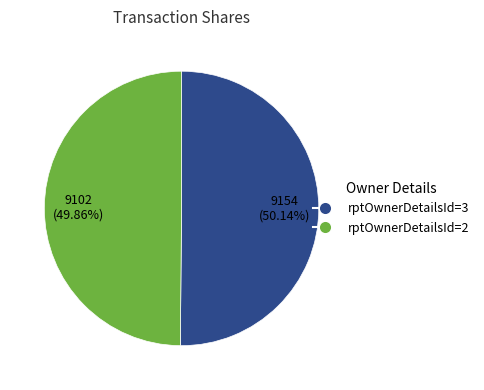

Is there a majority slice in this chart?

Yes